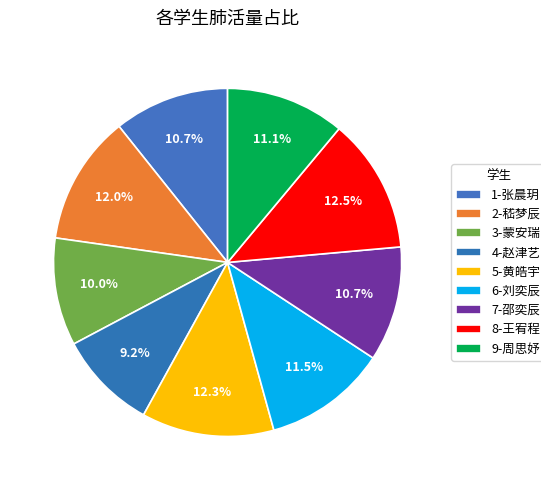

To the nearest percent, what is the difference between the largest and smallest slice percentages?

3%